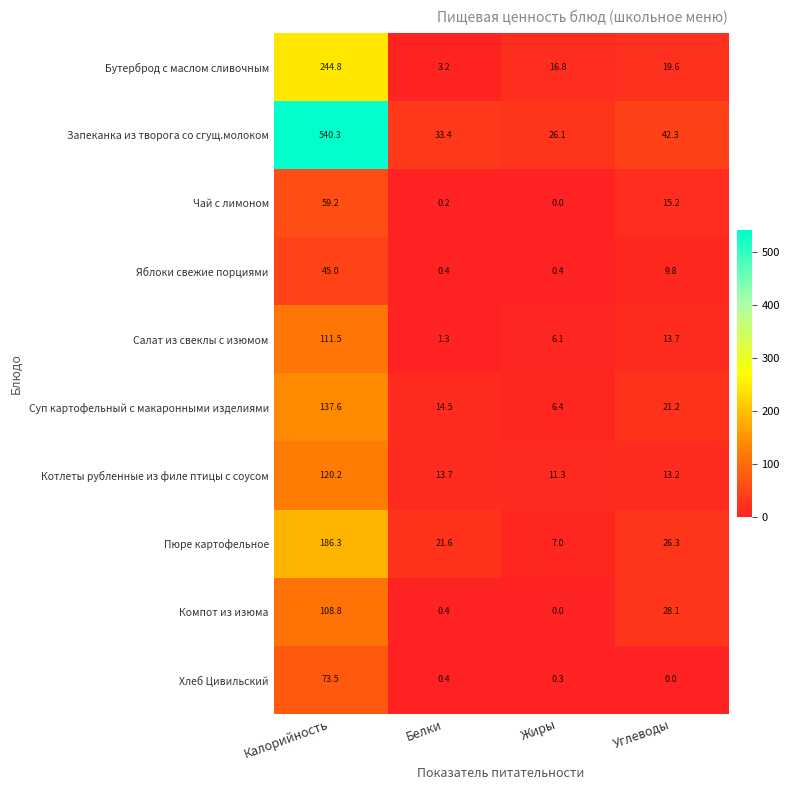

True or false: Запеканка из творога со сгущ.молоком has a value of 26.1 at Жиры.

True